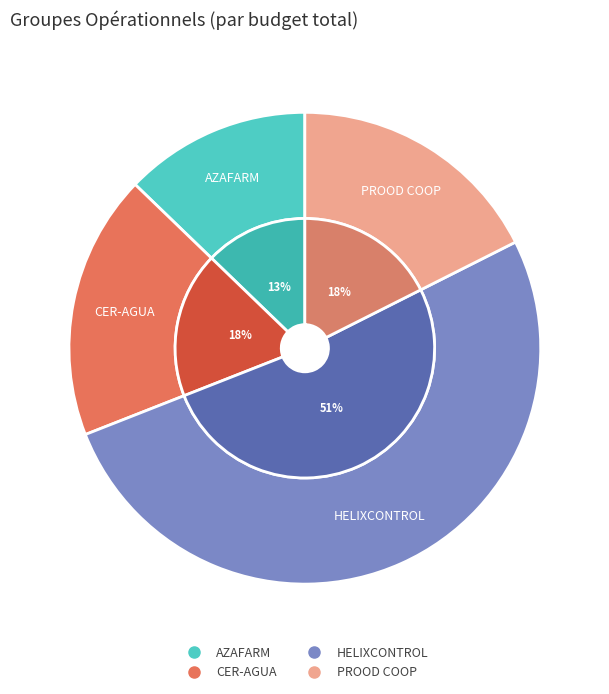

To the nearest percent, what portion does CER-AGUA represent?

18%